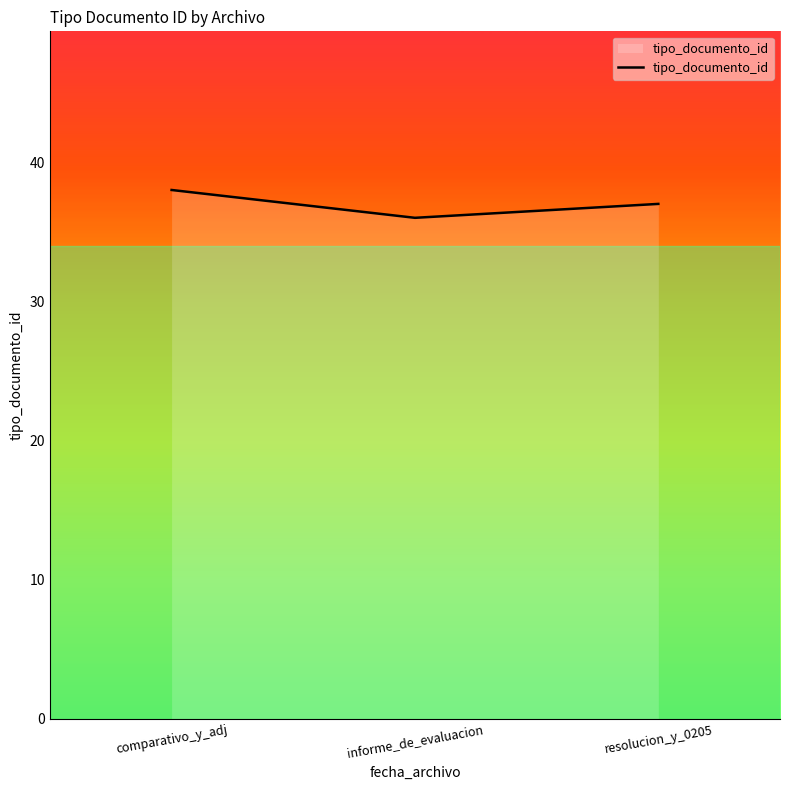

Where is the data nearest to the value 37?

resolucion_y_0205